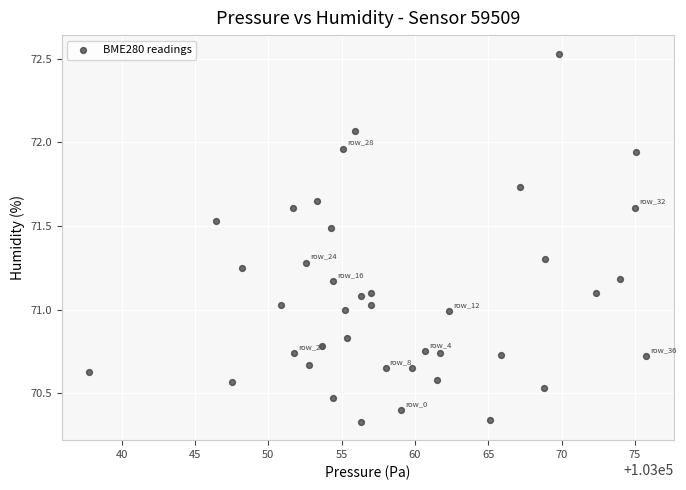

What is the range of X values (max minus min)?

38.0